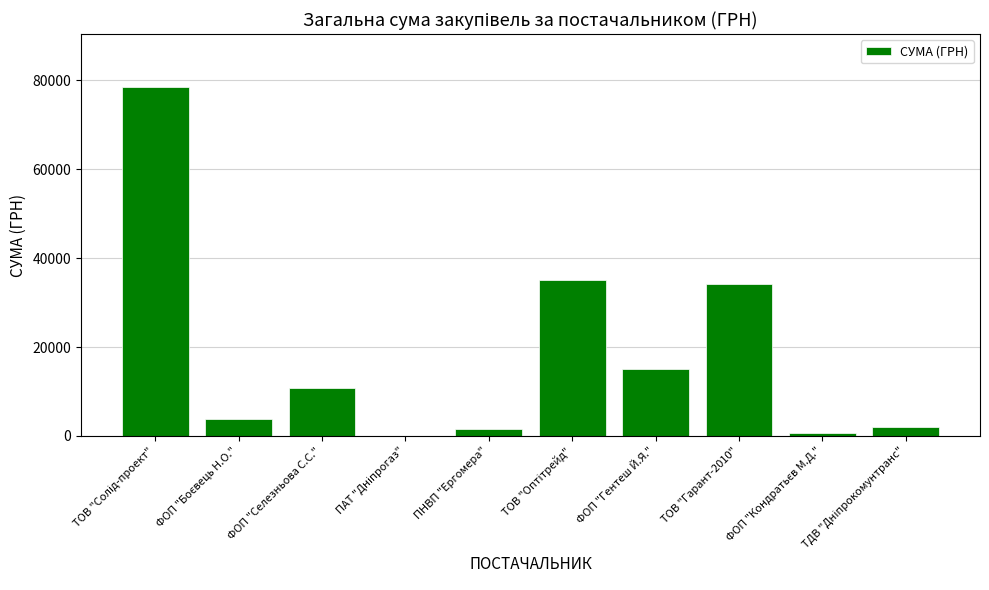

What is the difference between the values at ФОП "Селезньова С.С." and ПНВП "Ергомера"?

9204.0